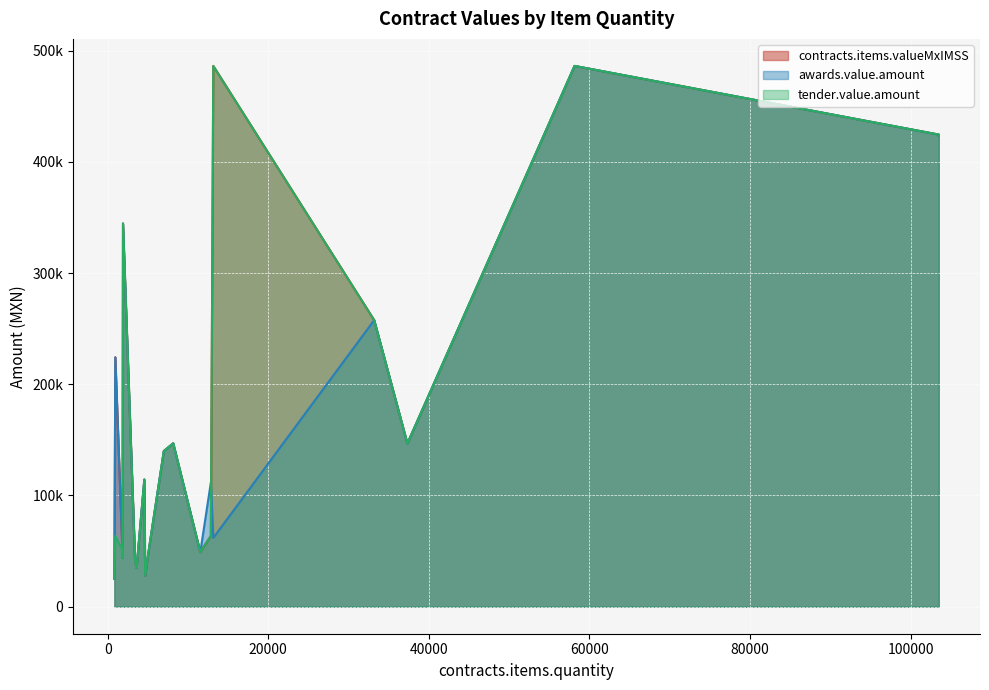

Which category has the highest value across all series?

13160